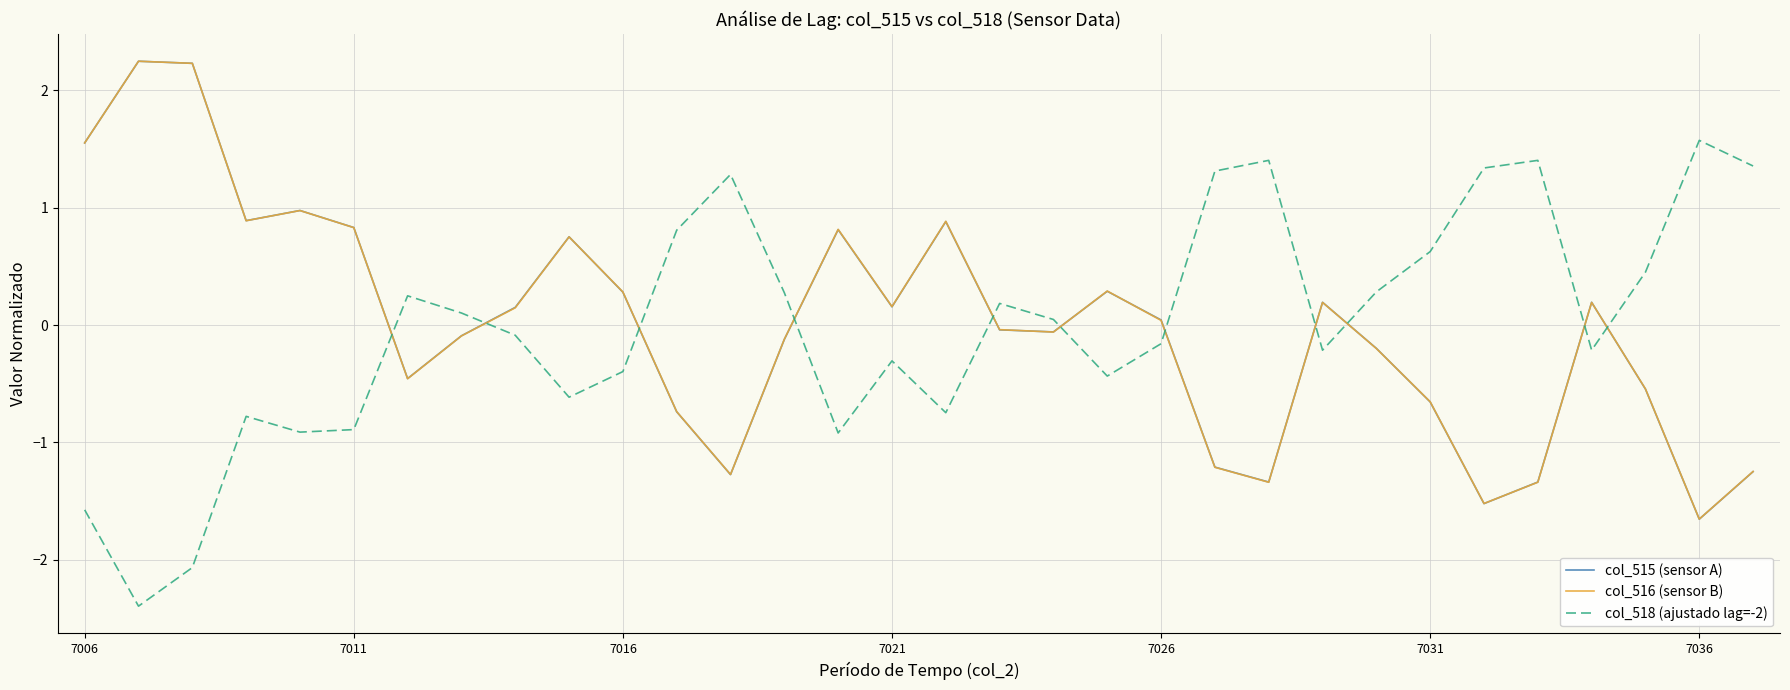

What is the lowest value of the col_516 (sensor B) series?

-1.7